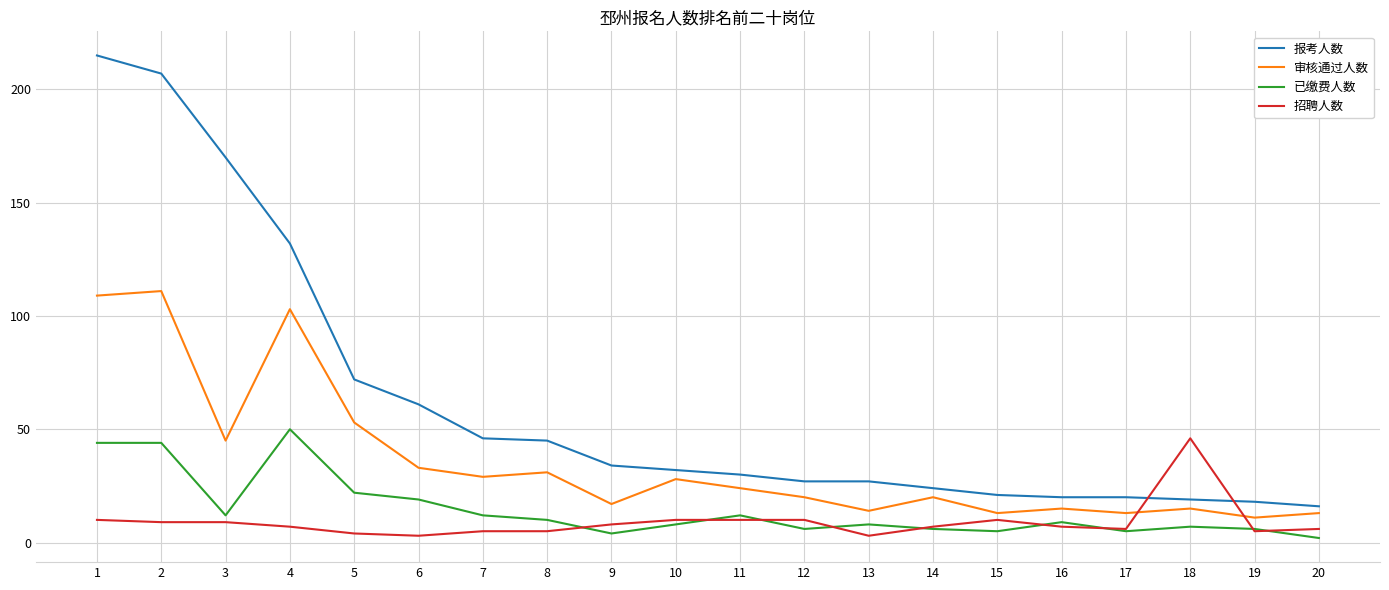

Reading left to right, extract all data points from this chart.

报考人数: 215	207	170	132	72	61	46	45	34	32	30	27	27	24	21	20	20	19	18	16
审核通过人数: 109	111	45	103	53	33	29	31	17	28	24	20	14	20	13	15	13	15	11	13
已缴费人数: 44	44	12	50	22	19	12	10	4	8	12	6	8	6	5	9	5	7	6	2
招聘人数: 10	9	9	7	4	3	5	5	8	10	10	10	3	7	10	7	6	46	5	6